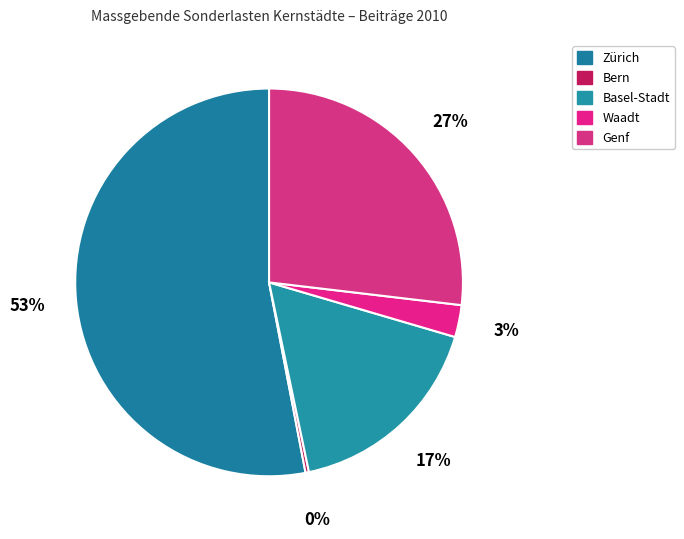

Count the number of slices in the pie.

5